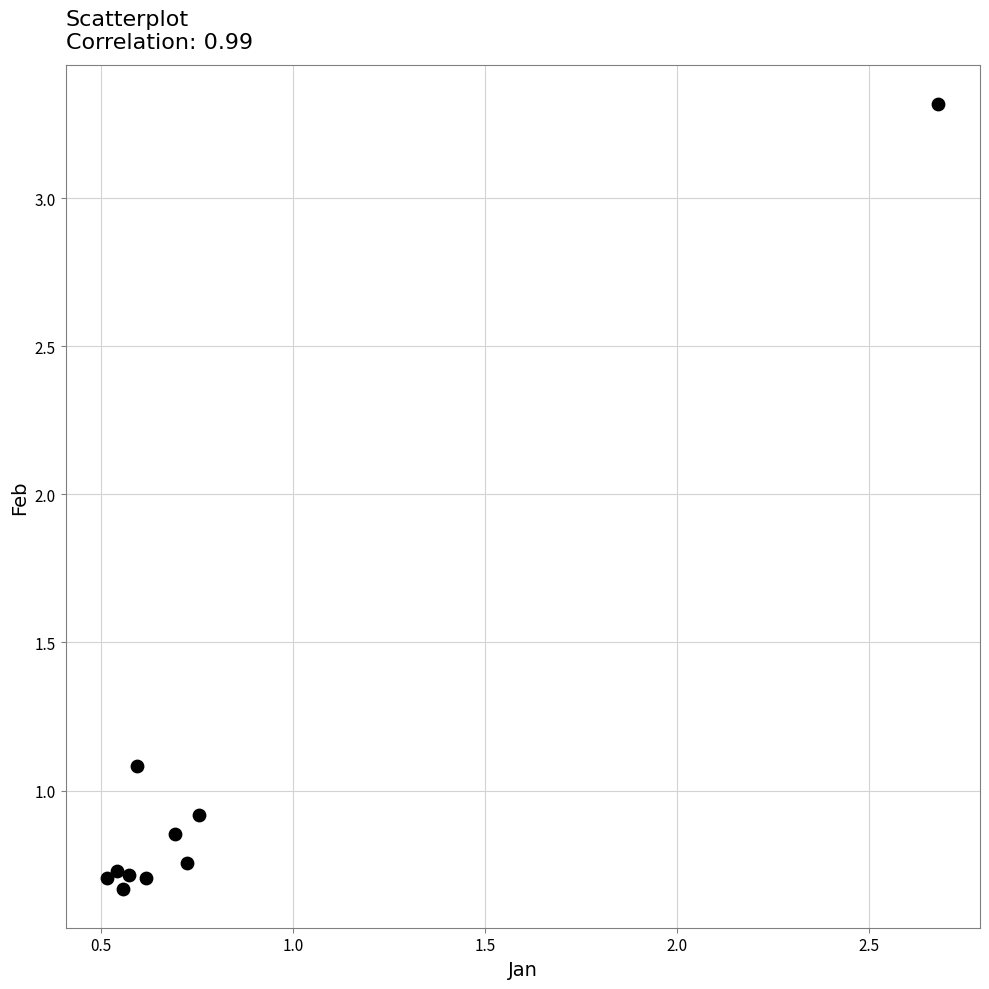

What is the average Y value?

1.0